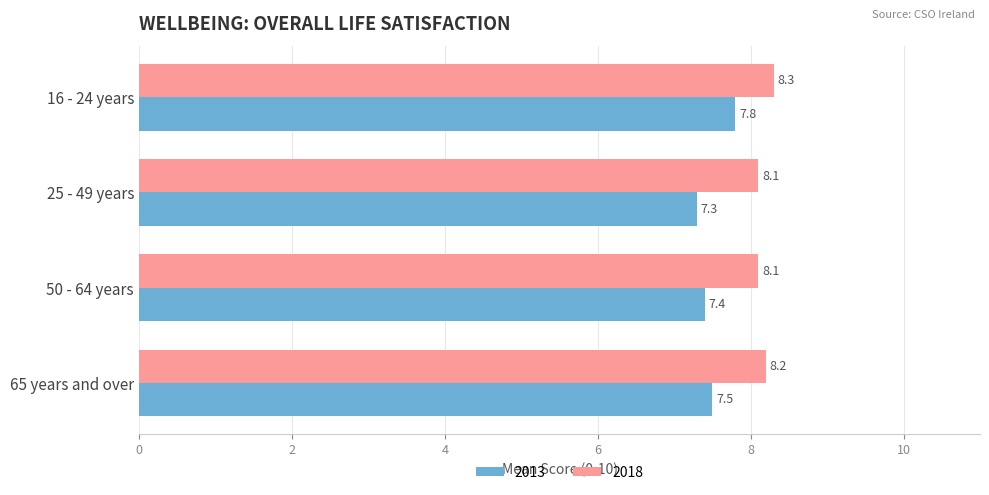

Which series has the largest total across all categories?

2018